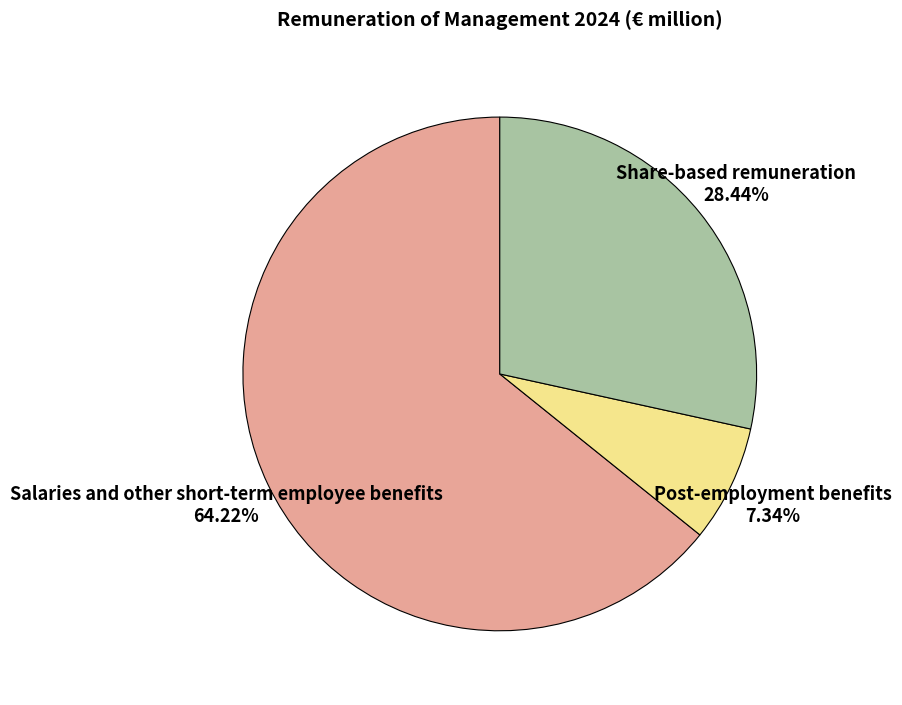

Is there any slice that represents more than half of the pie?

Yes